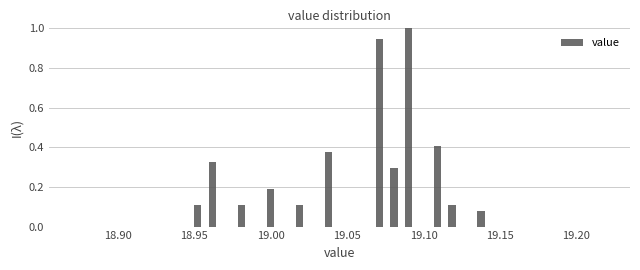

Read against the x-axis, roughly where is the centre of the tallest bar?

19.090